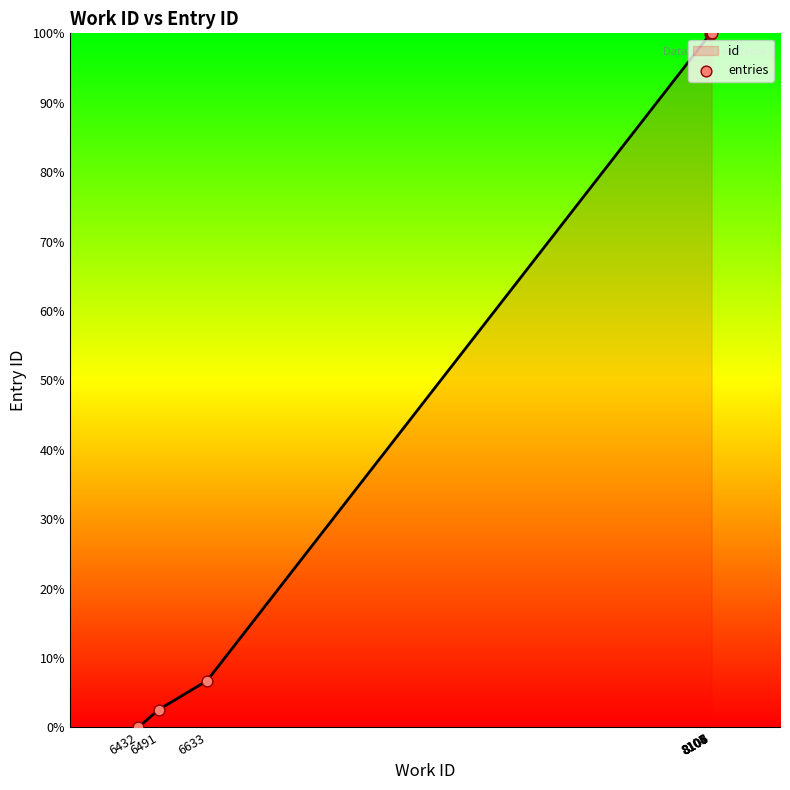

Which has a higher value, 8108 or 8104?

8108